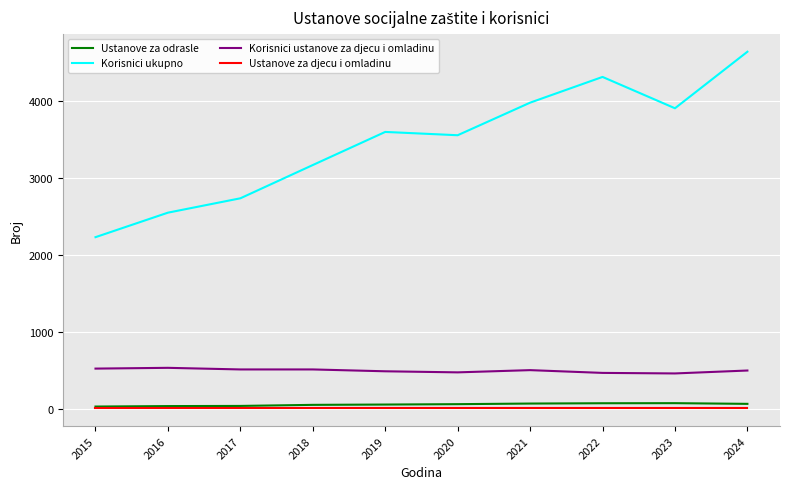

Read the Ustanove za djecu i omladinu value at 2015.

4